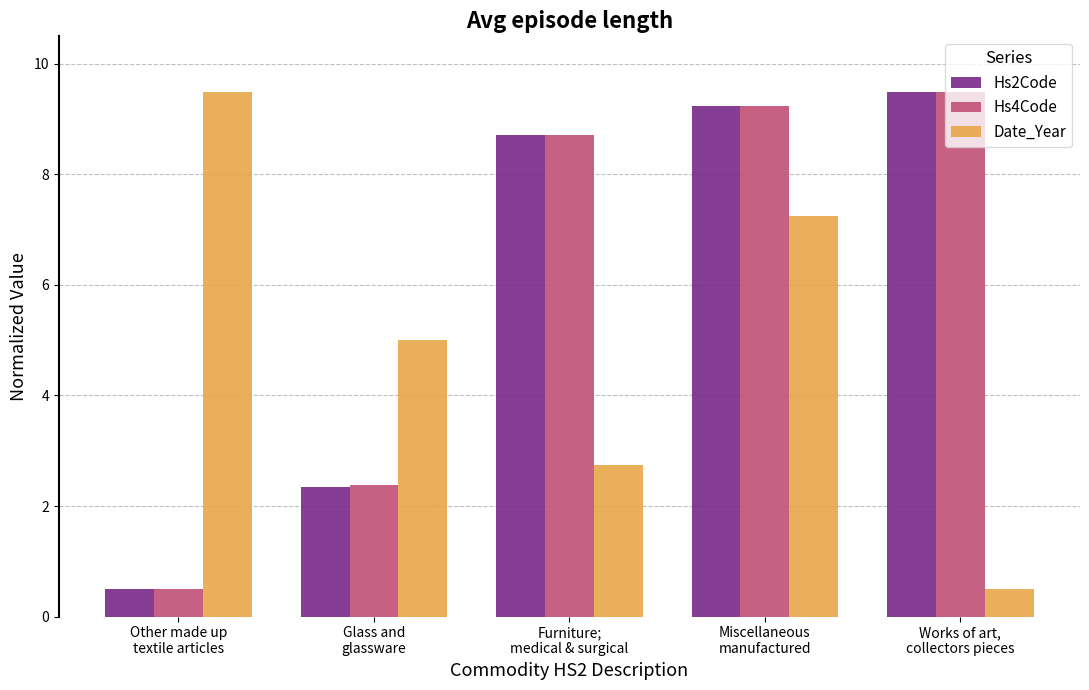

How many categories are shown in the chart?

5